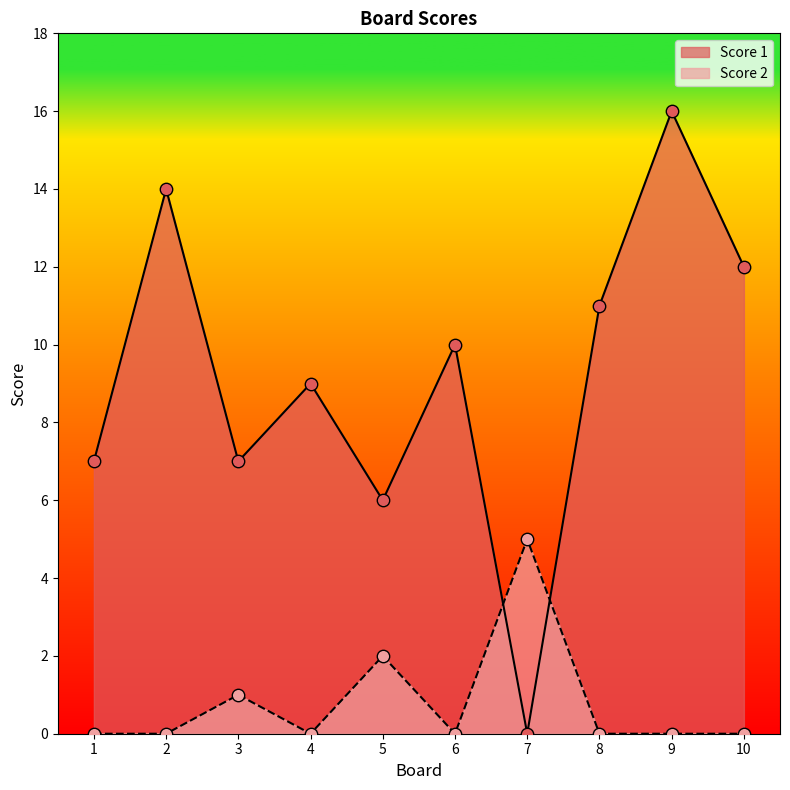

Which series contains the lowest Y value?

Score 1